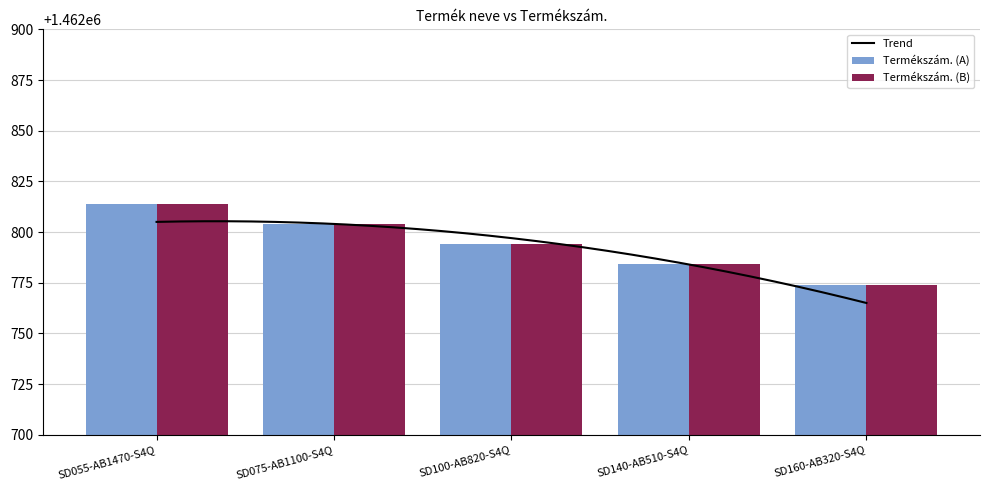

How many values are below 1462794?

2